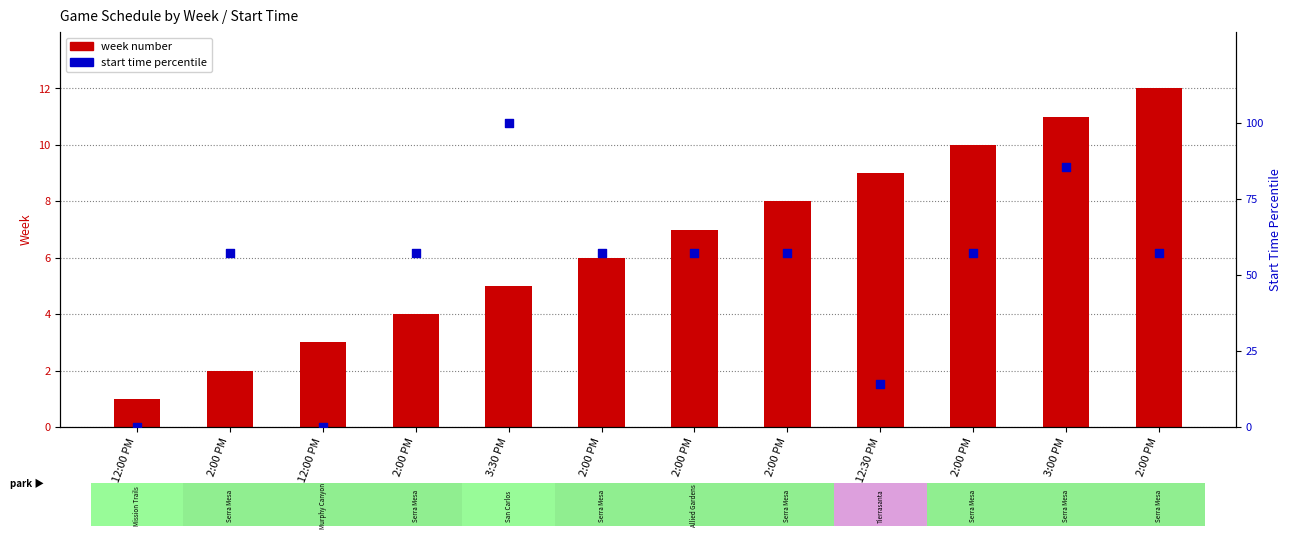

Which series has the largest total across all categories?

start time percentile